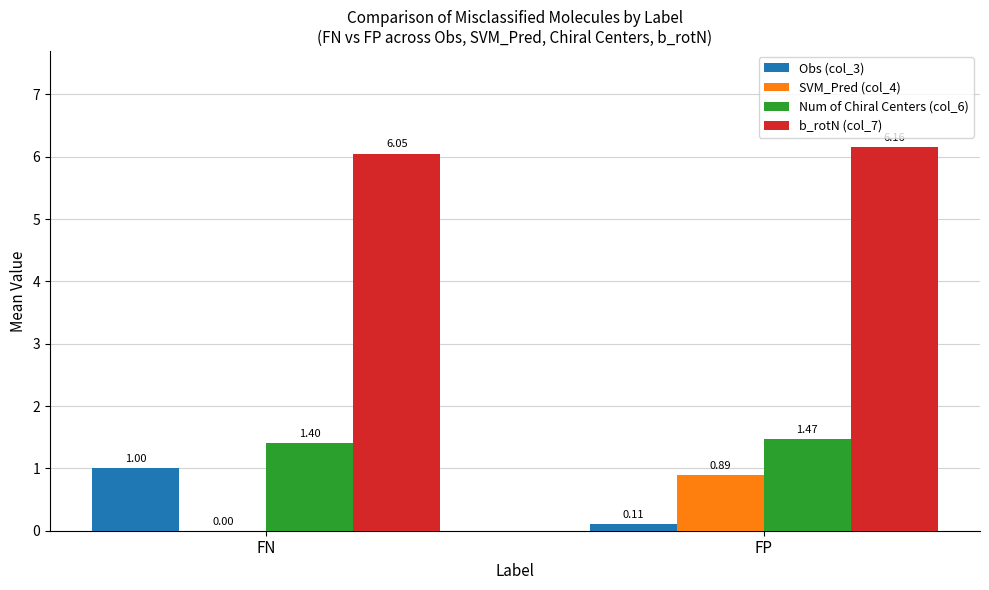

At which category does the chart reach its peak across all series?

FP